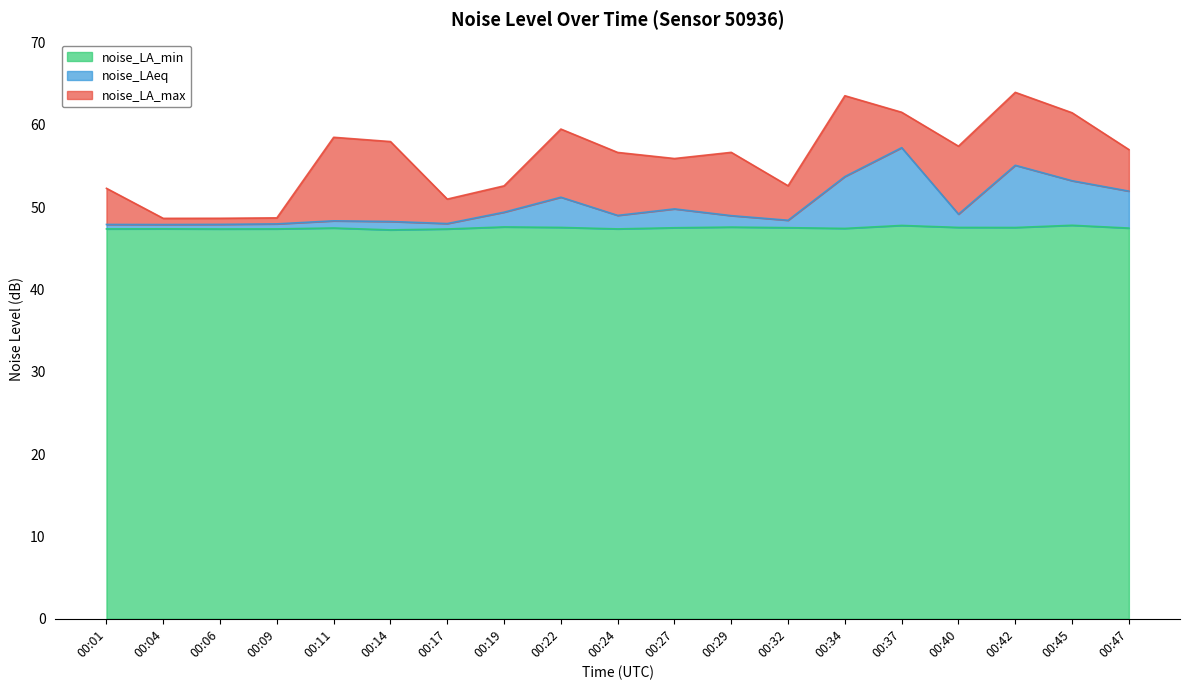

The value of noise_LAeq at 00:34 is 14.9. True or false?

False